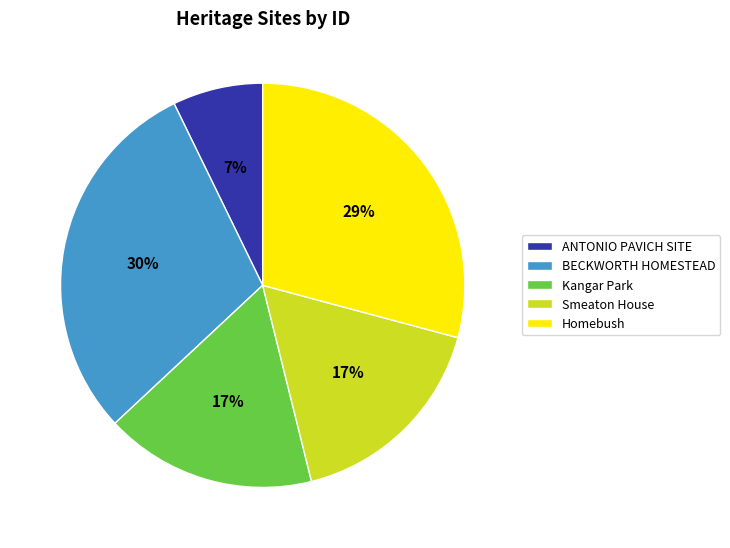

What is the smallest slice in the pie chart?

ANTONIO PAVICH SITE